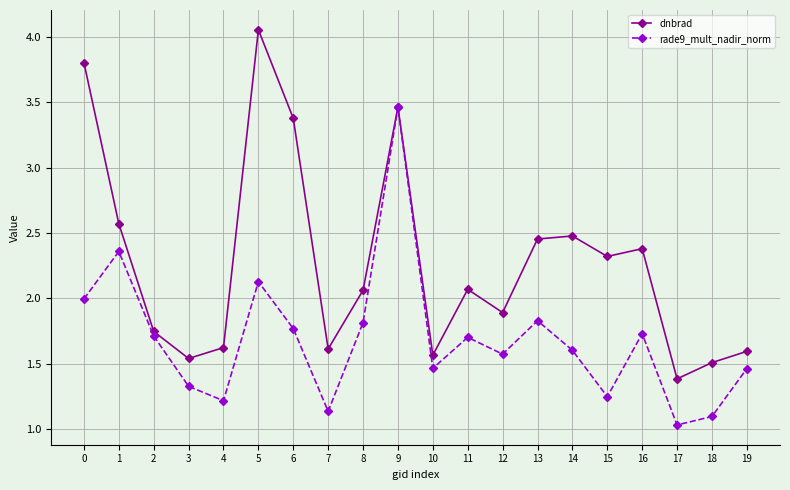

Which series has the widest spread of values?

dnbrad